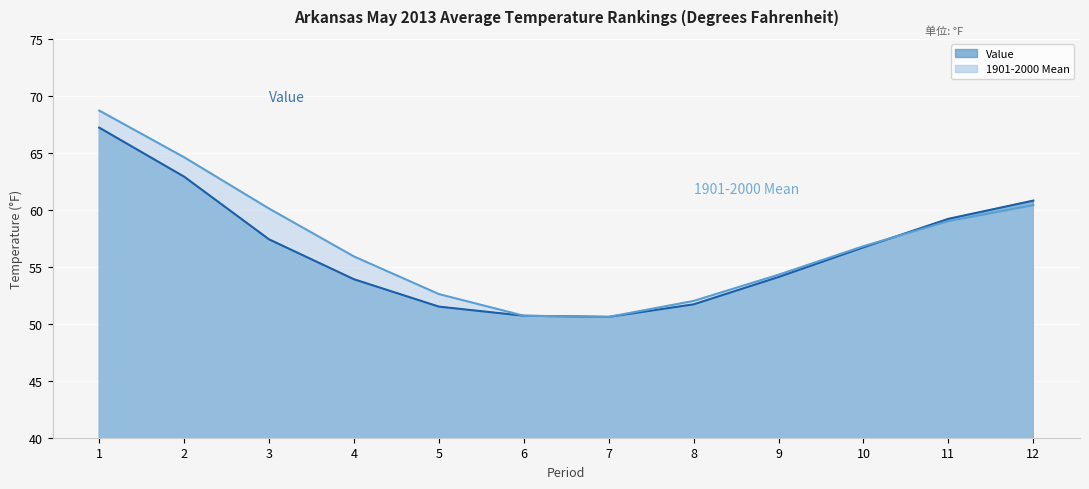

What is the difference between the maximum and second lowest values in the 1901-2000 Mean series?

18.0